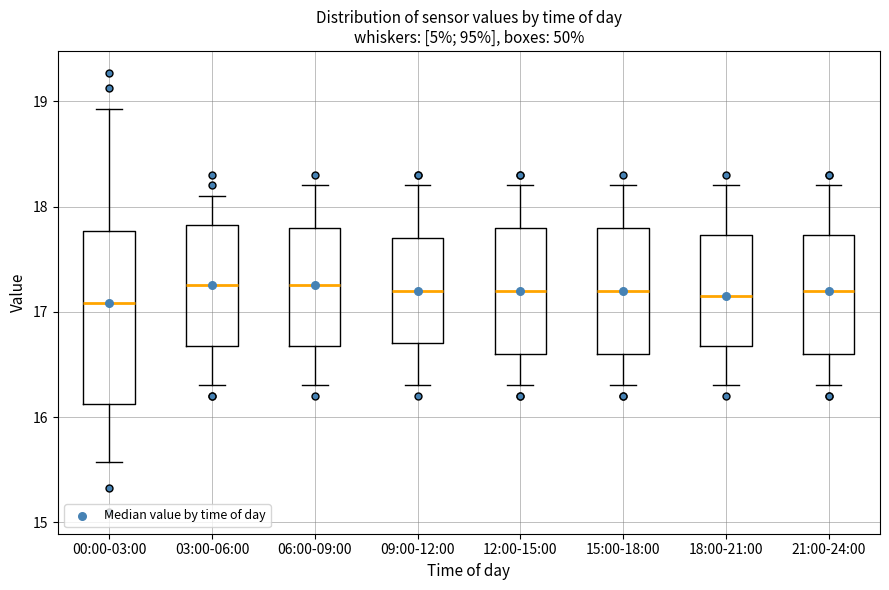

Where does the upper whisker of the box for 06:00-09:00 end on the y-axis? The values are not printed on the chart, so give them approximately, as read against the axis.

18.2